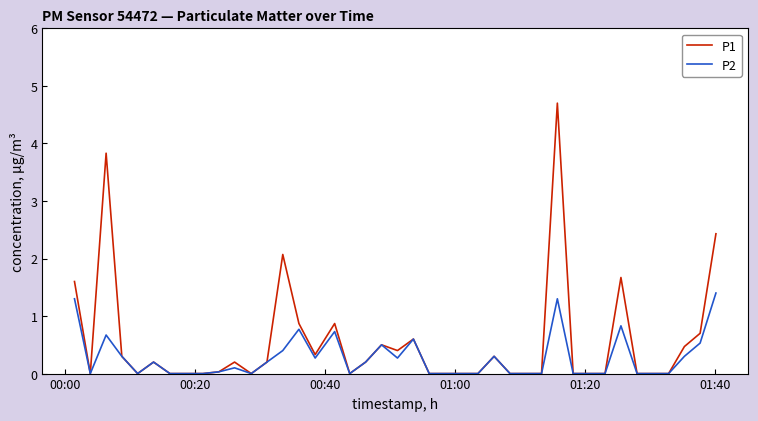

Which series has the largest range (max minus min)?

P1